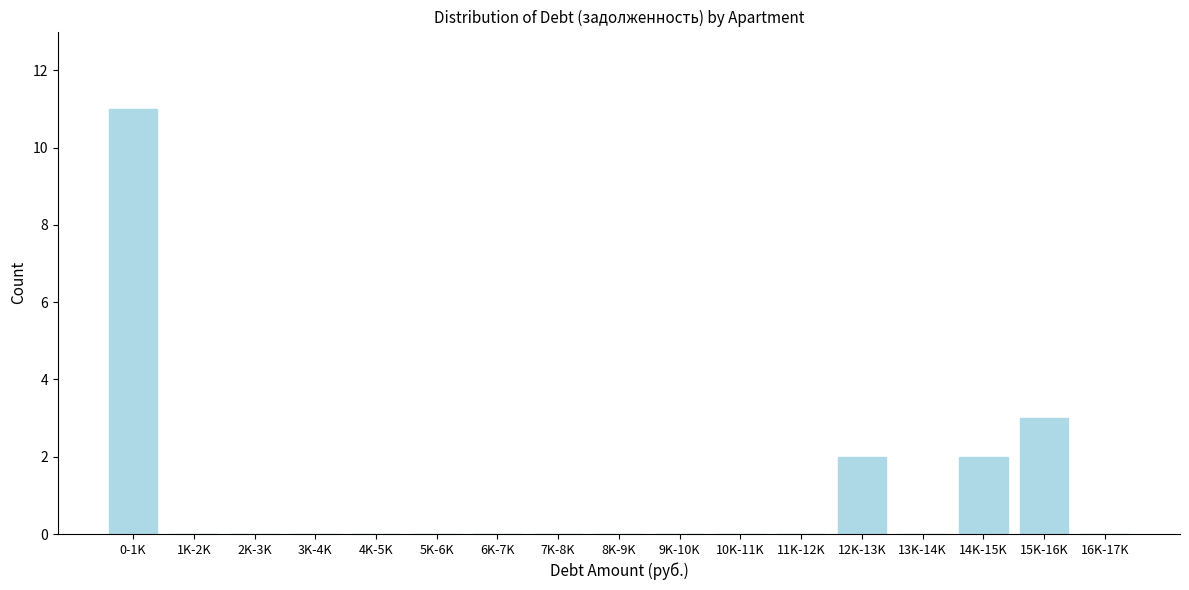

Reading left to right, transcribe all the data shown in this chart.

0-1K=11	1K-2K=0	2K-3K=0	3K-4K=0	4K-5K=0	5K-6K=0	6K-7K=0	7K-8K=0	8K-9K=0	9K-10K=0	10K-11K=0	11K-12K=0	12K-13K=2	13K-14K=0	14K-15K=2	15K-16K=3	16K-17K=0